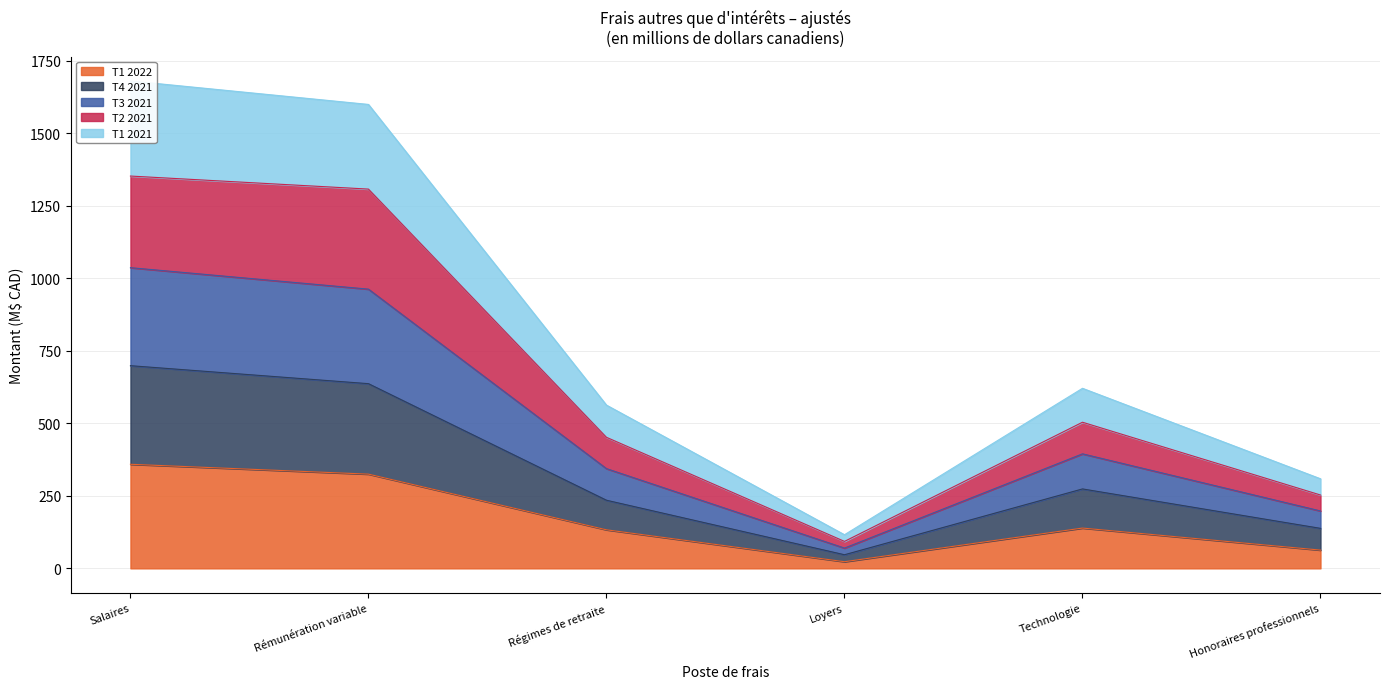

What is the greatest value displayed?

1681